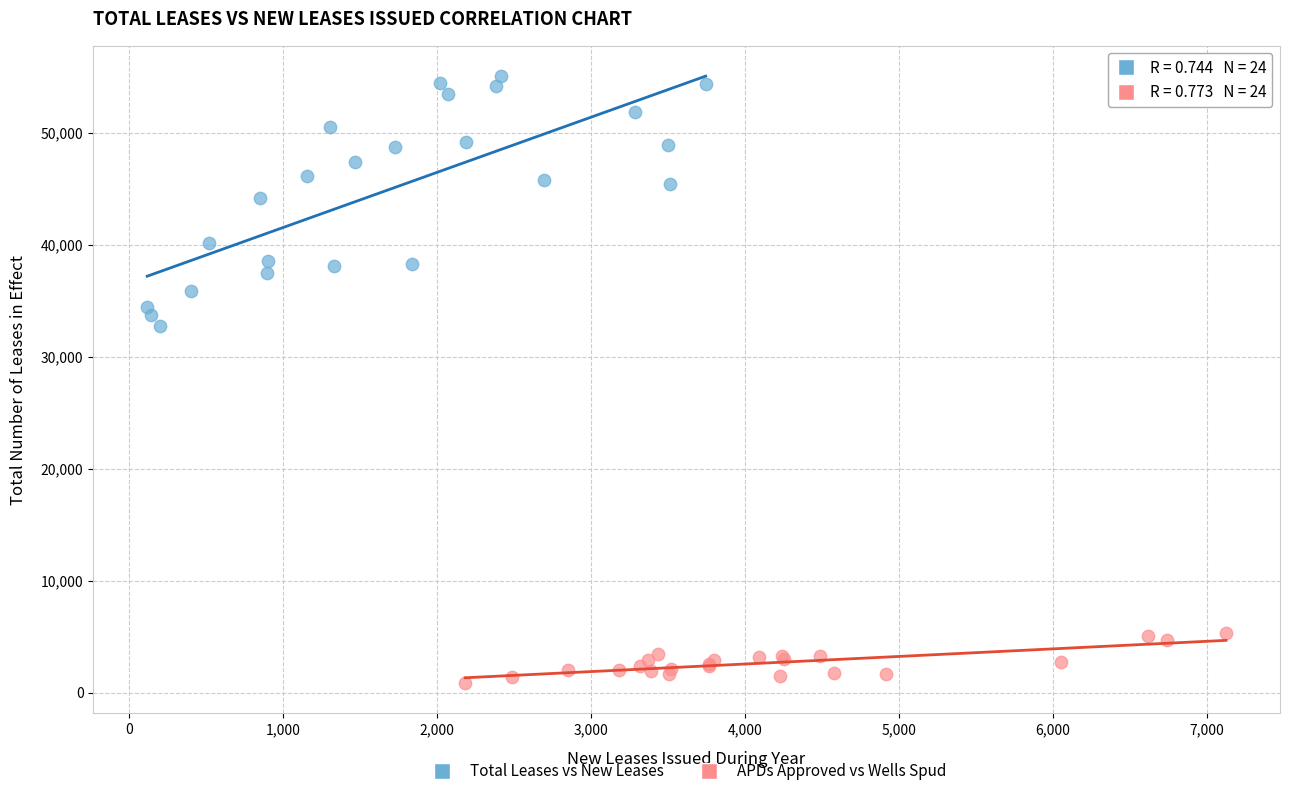

Which series has the largest Y range (max minus min)?

Total Leases vs New Leases